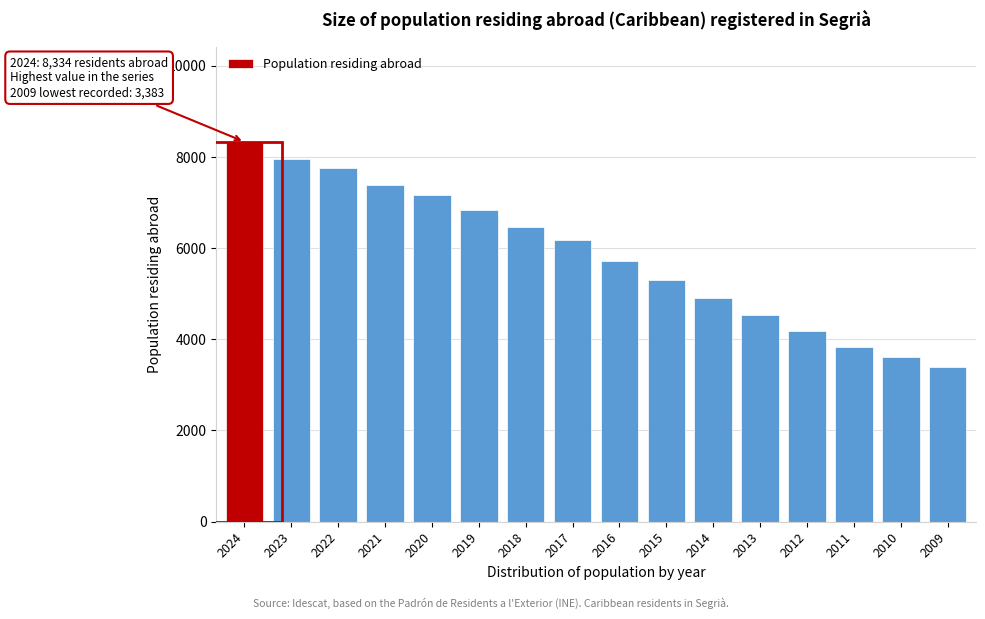

Reading left to right, list all the values displayed in this chart.

8334	7962	7755	7392	7157	6840	6469	6185	5720	5310	4906	4533	4183	3836	3615	3383